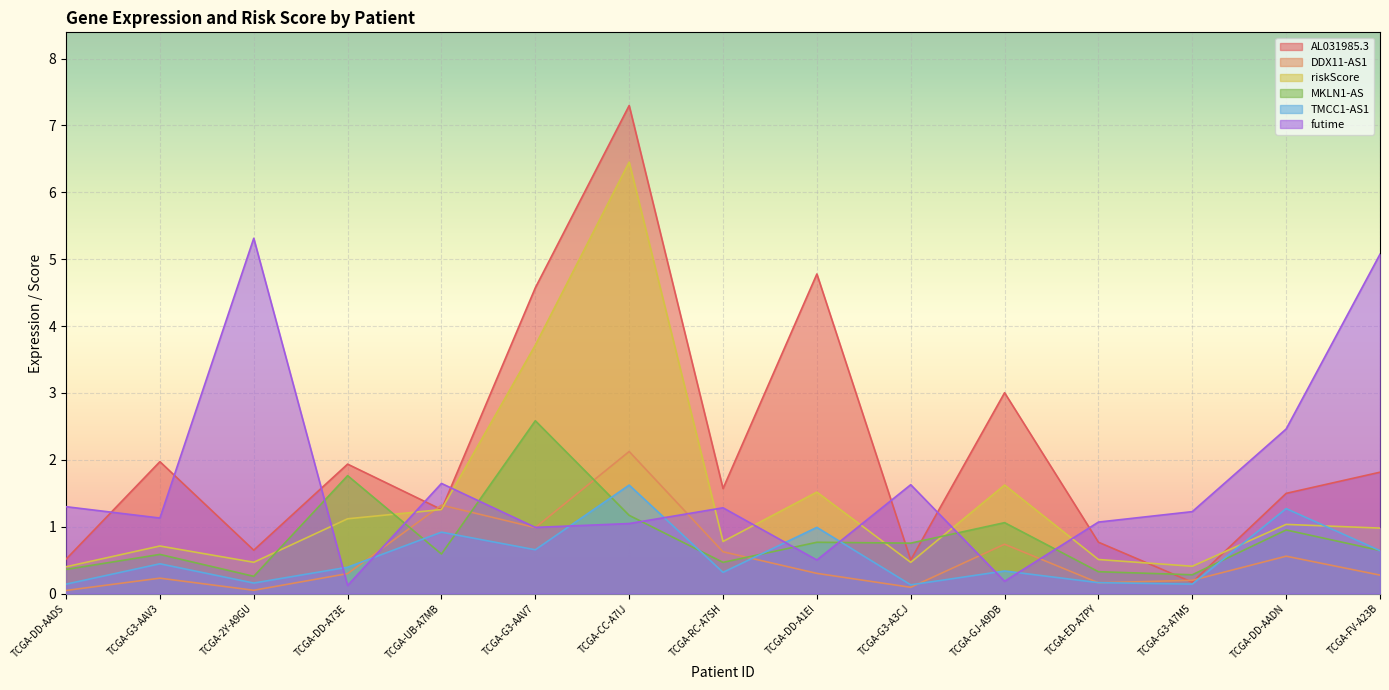

Between TCGA-G3-AAV3 and TCGA-DD-A1EI, which series saw the biggest shift?

AL031985.3